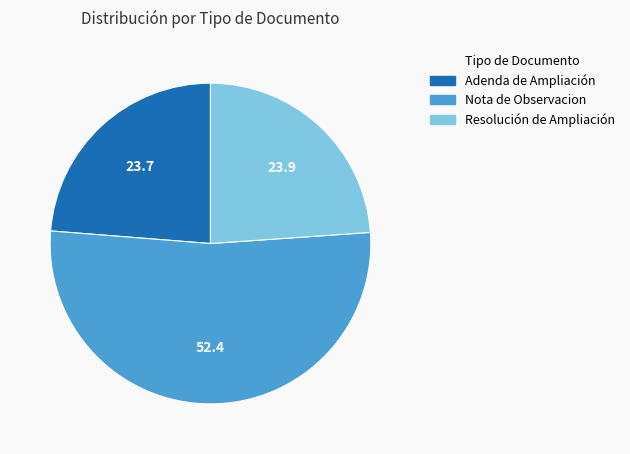

True or false: Resolución de Ampliación accounts for 33% of the total.

False